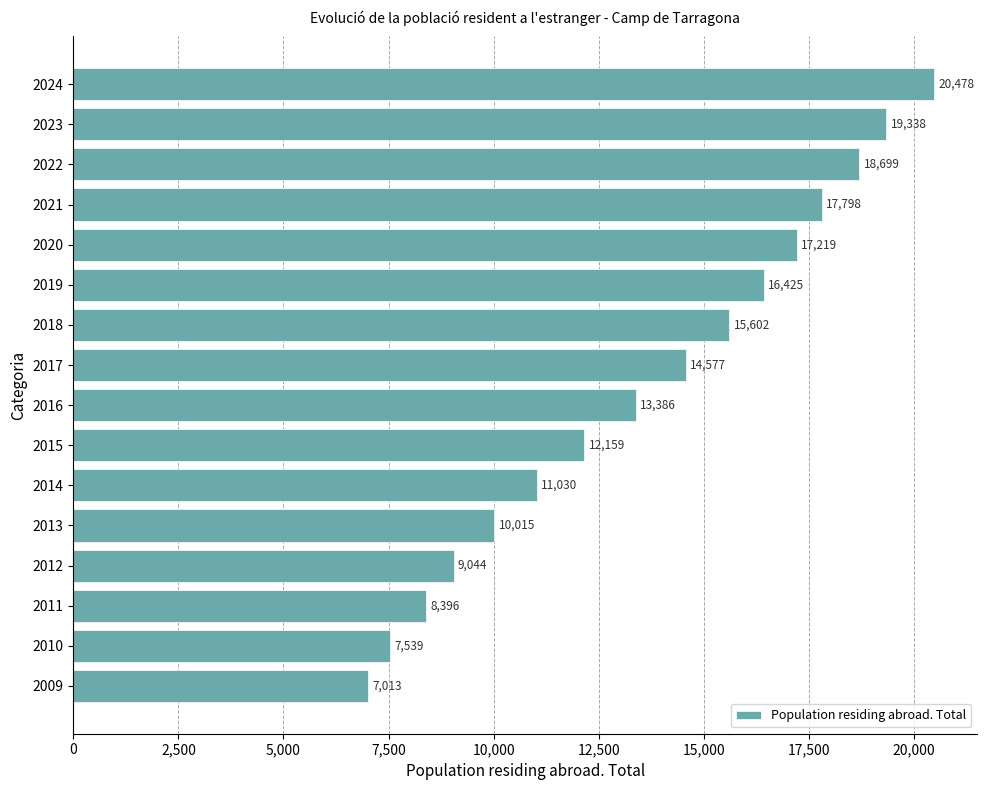

What is the ratio of the value at 2018 to the value at 2020?

0.9